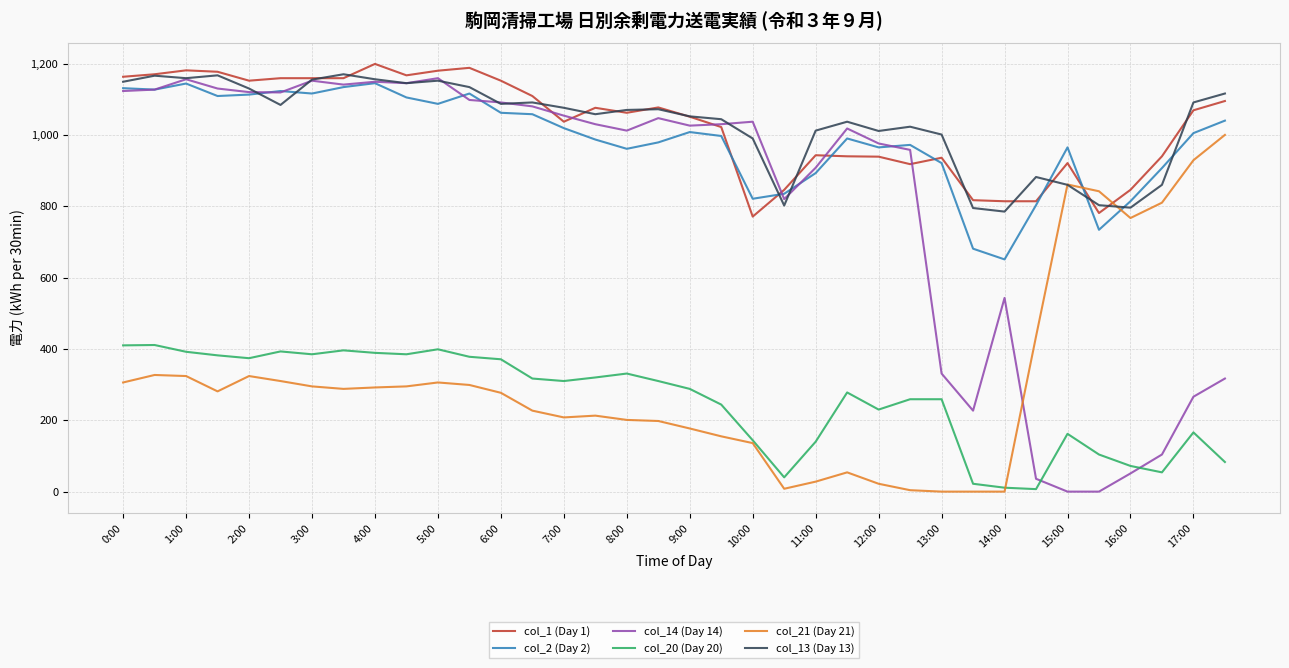

True or false: col_2 (Day 2) and col_20 (Day 20) cross at least once.

False